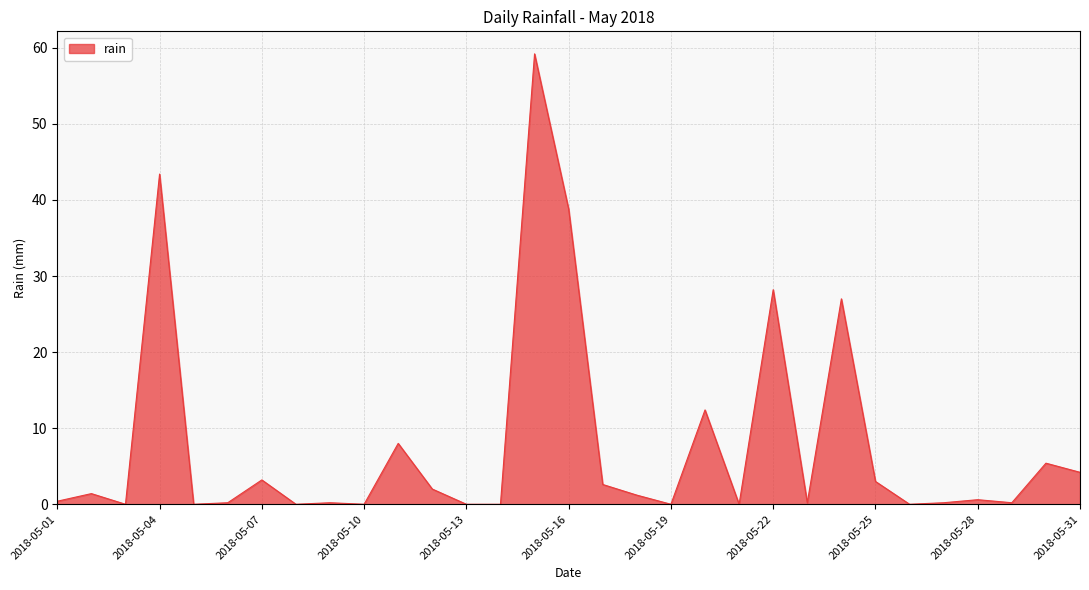

What is the difference between the second highest and minimum values?

43.4